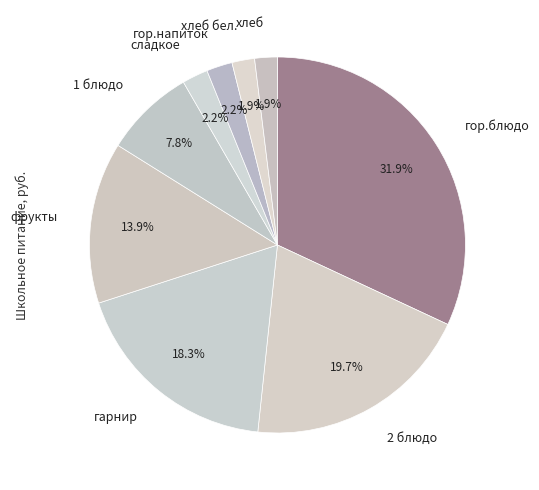

How many slices are in this pie chart?

9